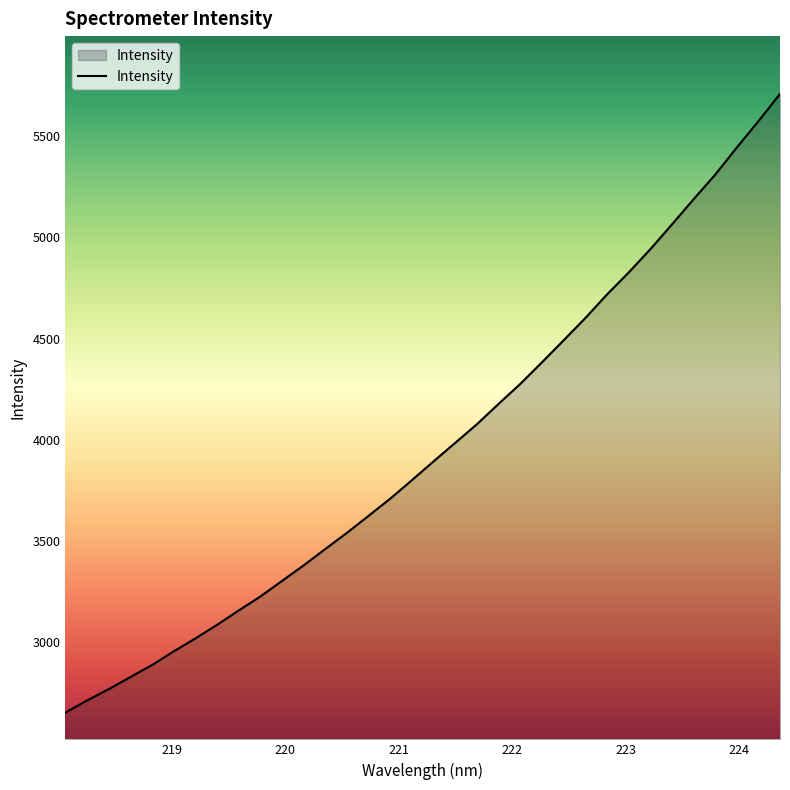

What is the smallest value displayed?

2652.4